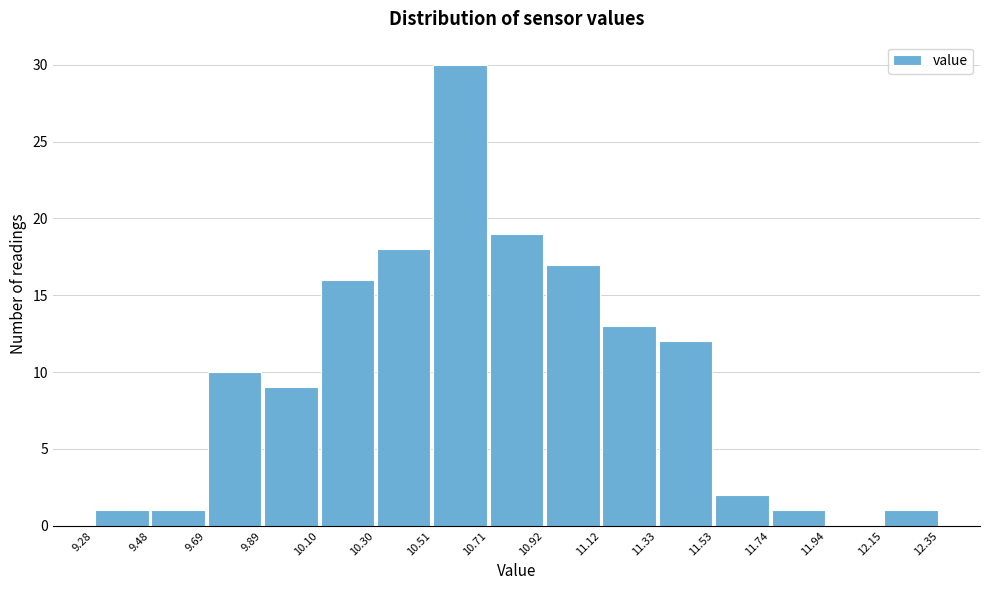

How tall is the bar that spans 9.89 to 10.10 on the x-axis? The values are not printed on the chart, so give them approximately, as read against the axis.

9